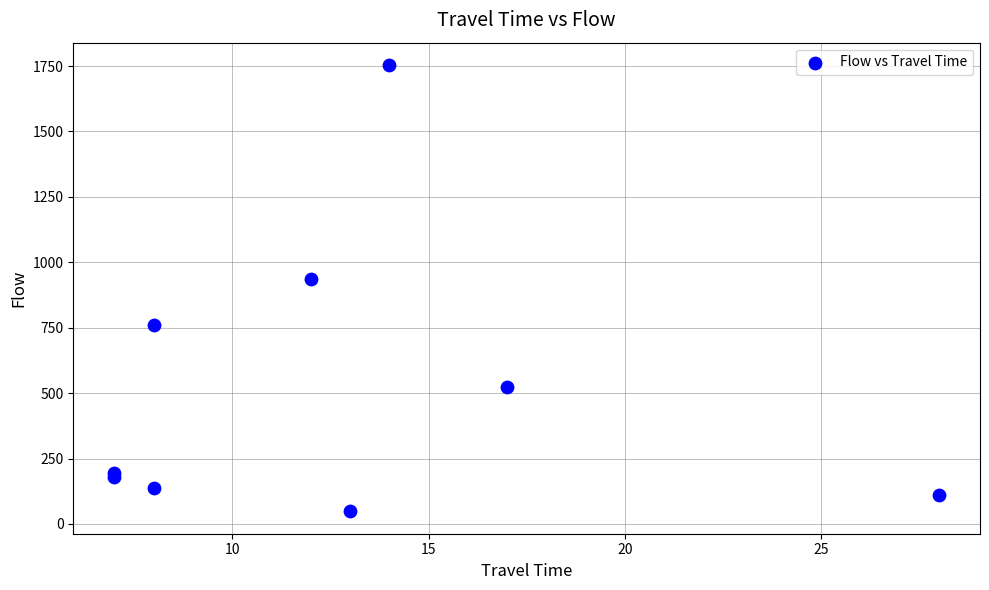

What Y value in the scatter plot is closest to 901?

936